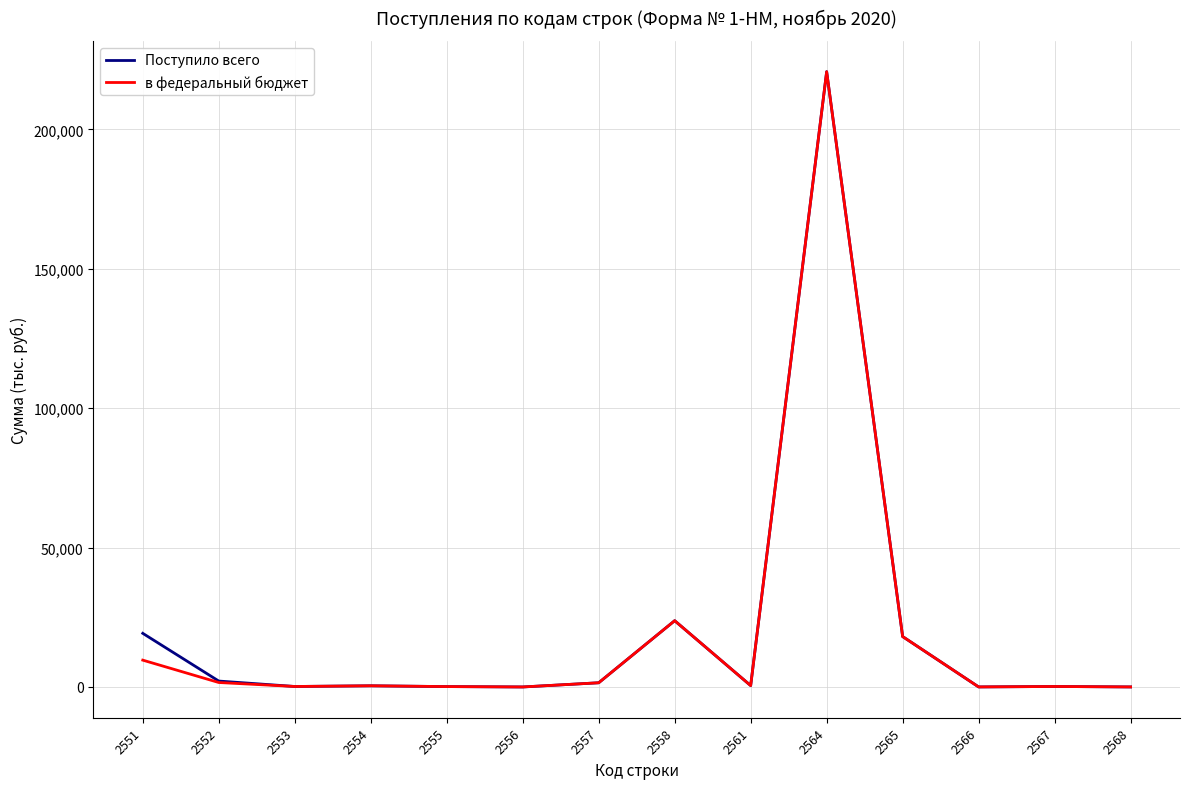

What is the average value of the Поступило всего series?

20481